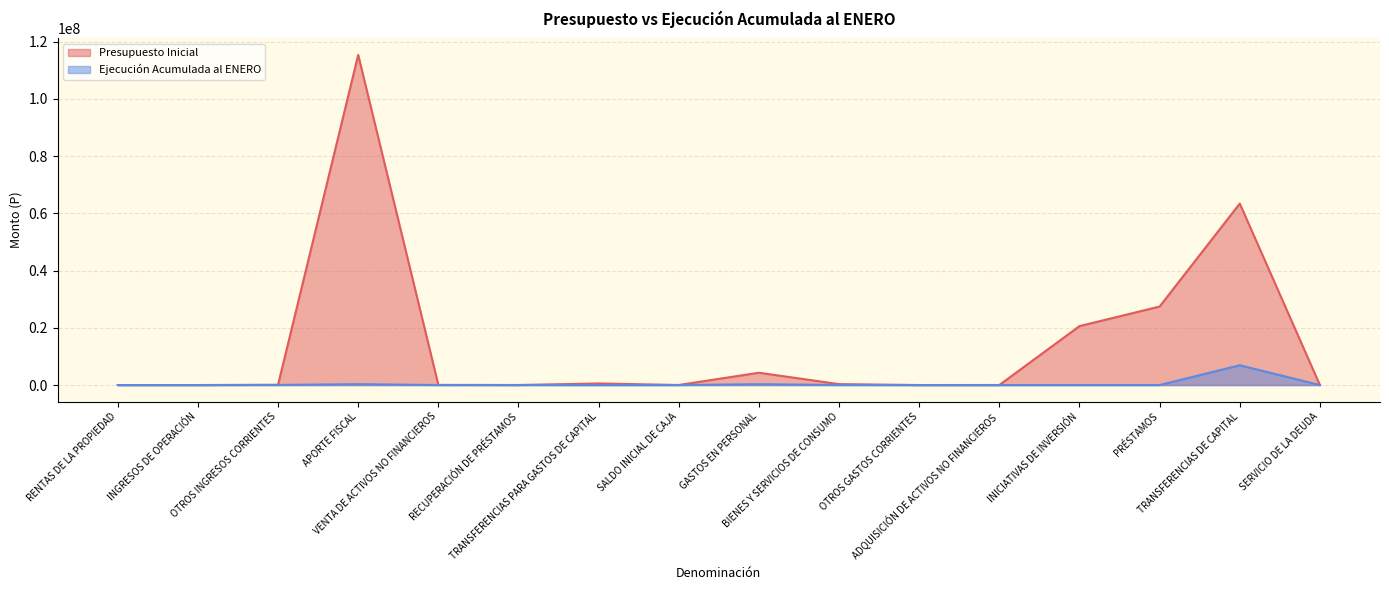

Reading left to right, extract all data points from this chart.

Presupuesto Inicial: RENTAS DE LA PROPIEDAD=10	INGRESOS DE OPERACIÓN=20	OTROS INGRESOS CORRIENTES=76387	APORTE FISCAL=115352726	VENTA DE ACTIVOS NO FINANCIEROS=56799	RECUPERACIÓN DE PRÉSTAMOS=10	TRANSFERENCIAS PARA GASTOS DE CAPITAL=561992	SALDO INICIAL DE CAJA=23000	GASTOS EN PERSONAL=4299607	BIENES Y SERVICIOS DE CONSUMO=324951	OTROS GASTOS CORRIENTES=10	ADQUISICIÓN DE ACTIVOS NO FINANCIEROS=14594	INICIATIVAS DE INVERSIÓN=20592601	PRÉSTAMOS=27431947	TRANSFERENCIAS DE CAPITAL=63406388	SERVICIO DE LA DEUDA=846
Ejecución Acumulada al ENERO: RENTAS DE LA PROPIEDAD=1403	INGRESOS DE OPERACIÓN=0	OTROS INGRESOS CORRIENTES=42453	APORTE FISCAL=311224	VENTA DE ACTIVOS NO FINANCIEROS=924	RECUPERACIÓN DE PRÉSTAMOS=20411	TRANSFERENCIAS PARA GASTOS DE CAPITAL=0	SALDO INICIAL DE CAJA=0	GASTOS EN PERSONAL=297635	BIENES Y SERVICIOS DE CONSUMO=23429	OTROS GASTOS CORRIENTES=1688	ADQUISICIÓN DE ACTIVOS NO FINANCIEROS=195	INICIATIVAS DE INVERSIÓN=0	PRÉSTAMOS=2520	TRANSFERENCIAS DE CAPITAL=6920210	SERVICIO DE LA DEUDA=0